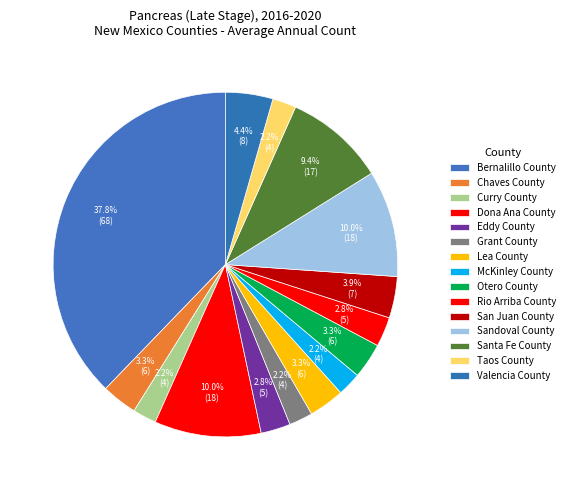

How many slices are in this pie chart?

15